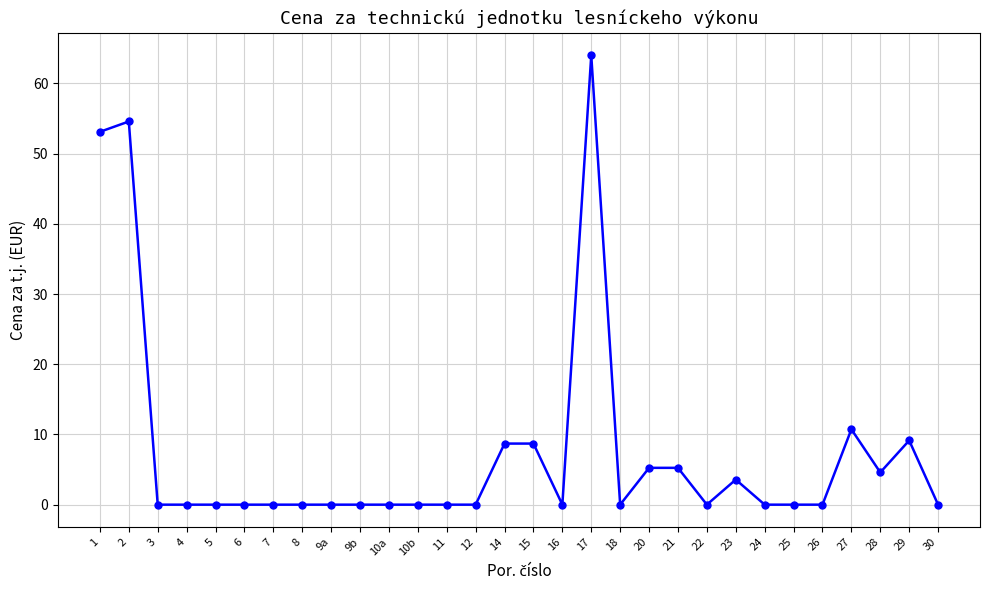

True or false: there are more than 2 points higher than both neighbors.

True